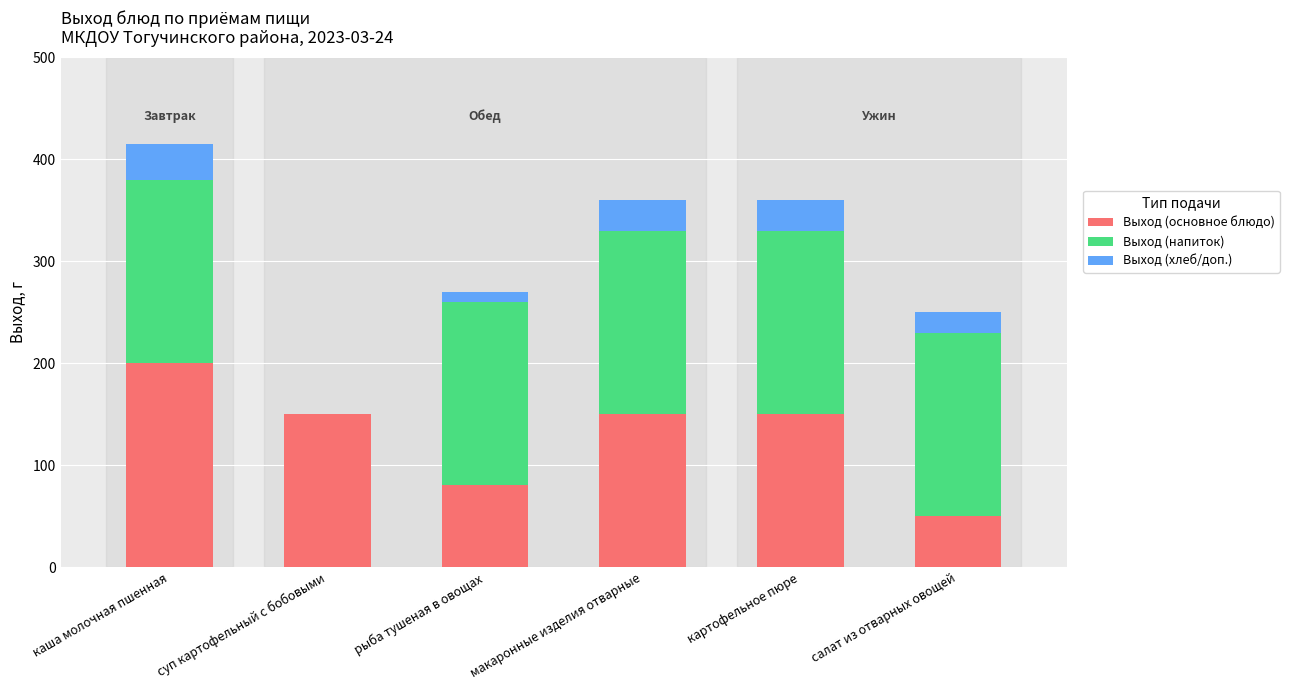

Is it true that Выход (основное блюдо) equals 129 at рыба тушеная в овощах?

False